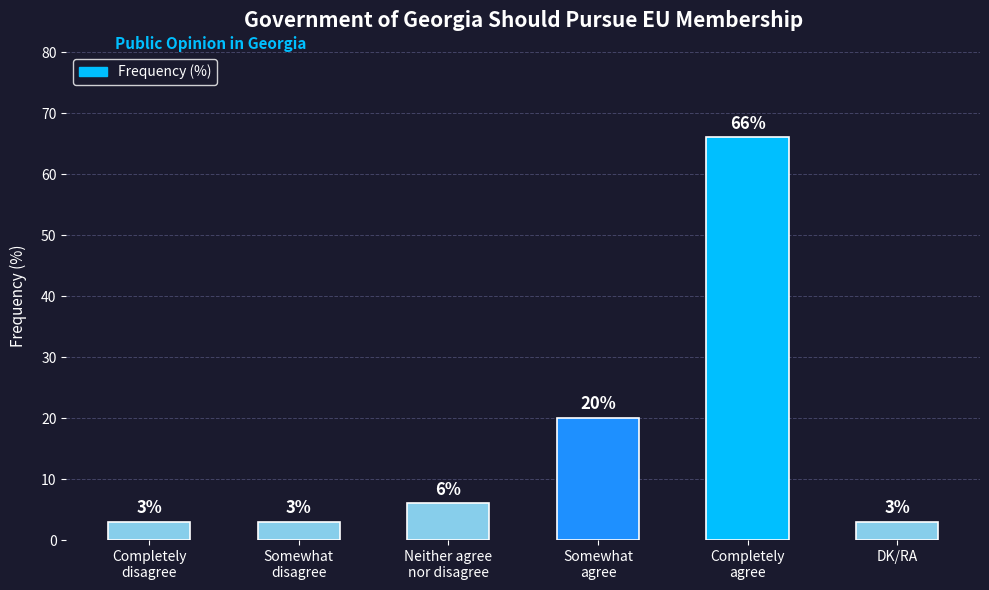

What is the sum of all values?

101